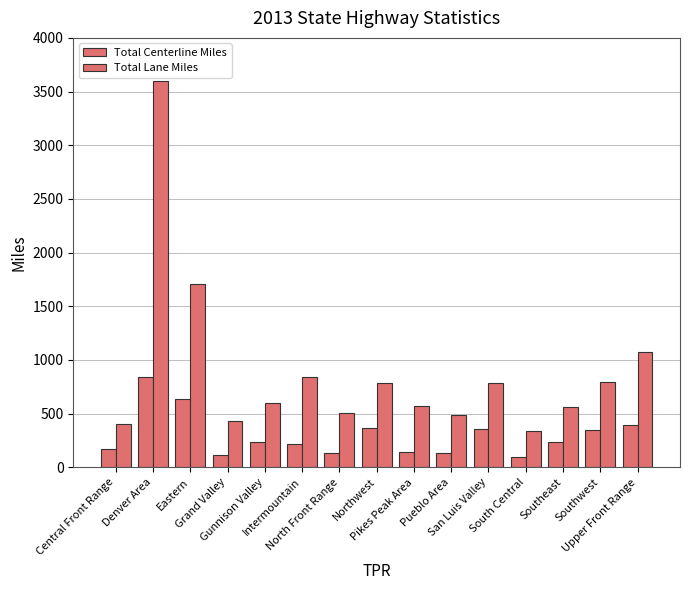

How many bars are there in each group?

2